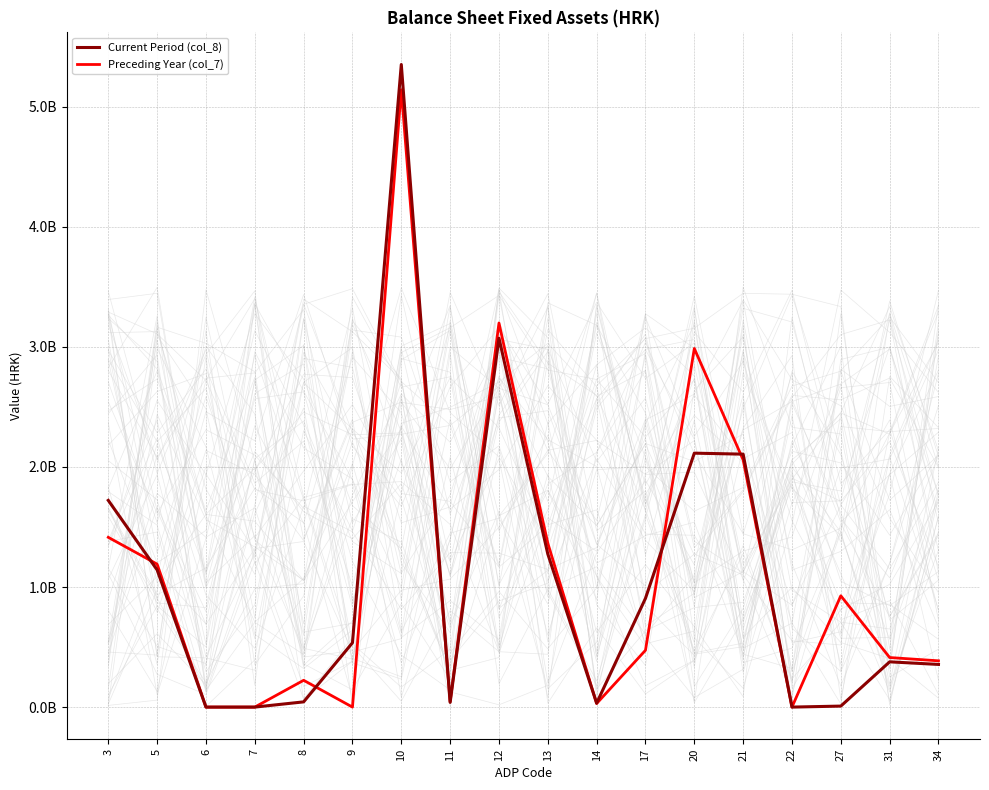

Reading right to left, transcribe all the data shown in this chart.

Current Period (col_8): 34=355288956	31=376940481	27=8314317	22=0	21=2106447458	20=2114761775	17=905748816	14=32656886	13=1274855170	12=3072659518	11=39080342	10=5351560396	9=535609539	8=43475545	7=0	6=0	5=1142453983	3=1721539067
Preceding Year (col_7): 34=385364530	31=412742843	27=926934985	22=0	21=2058788867	20=2986321615	17=473188480	14=29746826	13=1364850531	12=3198496951	11=44772641	10=5141527719	9=0	8=223163646	7=0	6=0	5=1190590014	3=1413753660